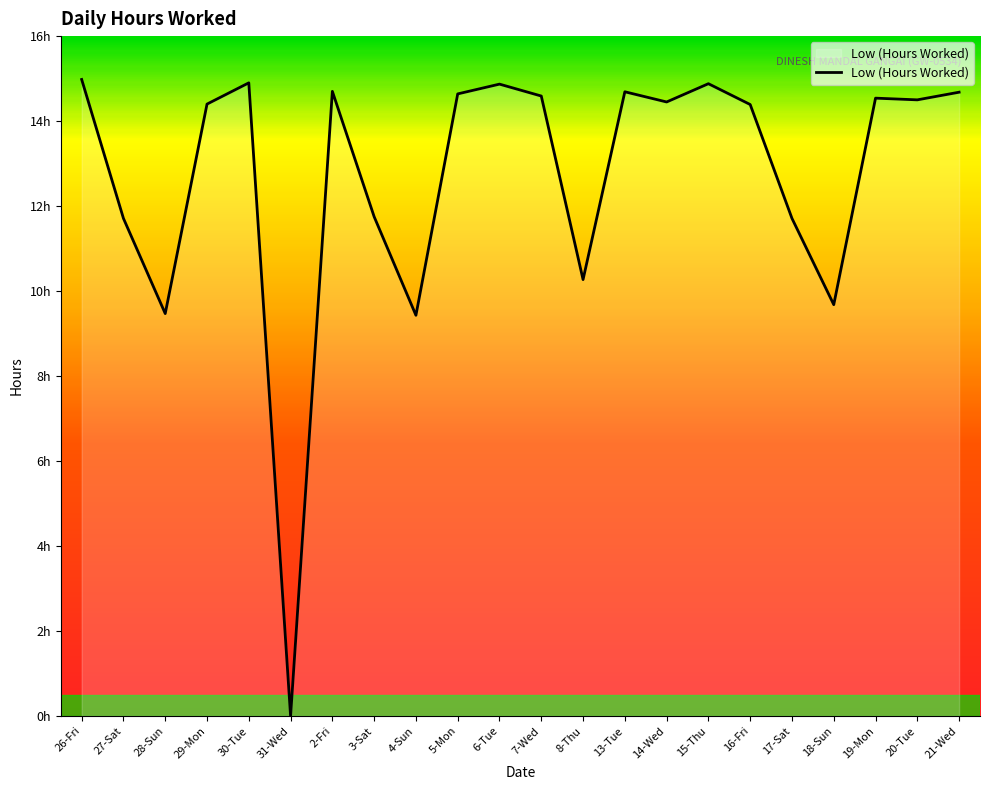

How many points are higher than both their immediate neighbors (excluding endpoints)?

6